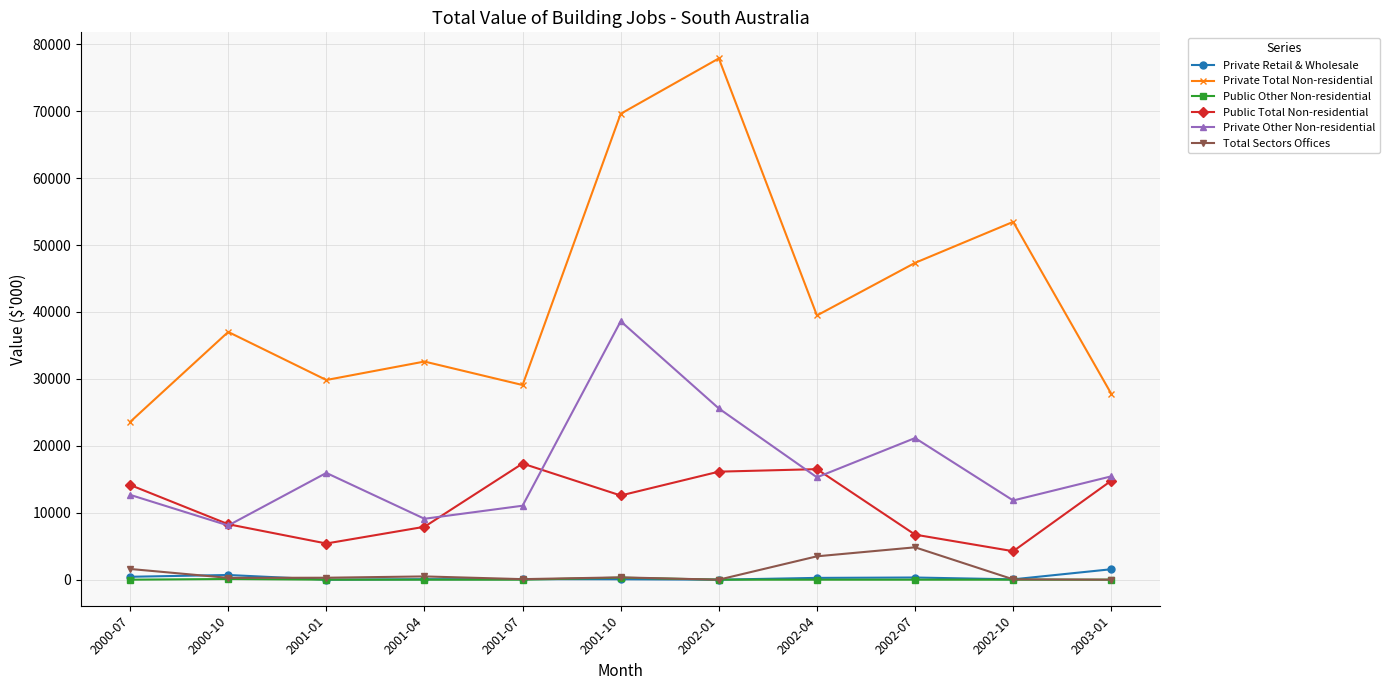

Is this an area chart (filled region under the line)?

No